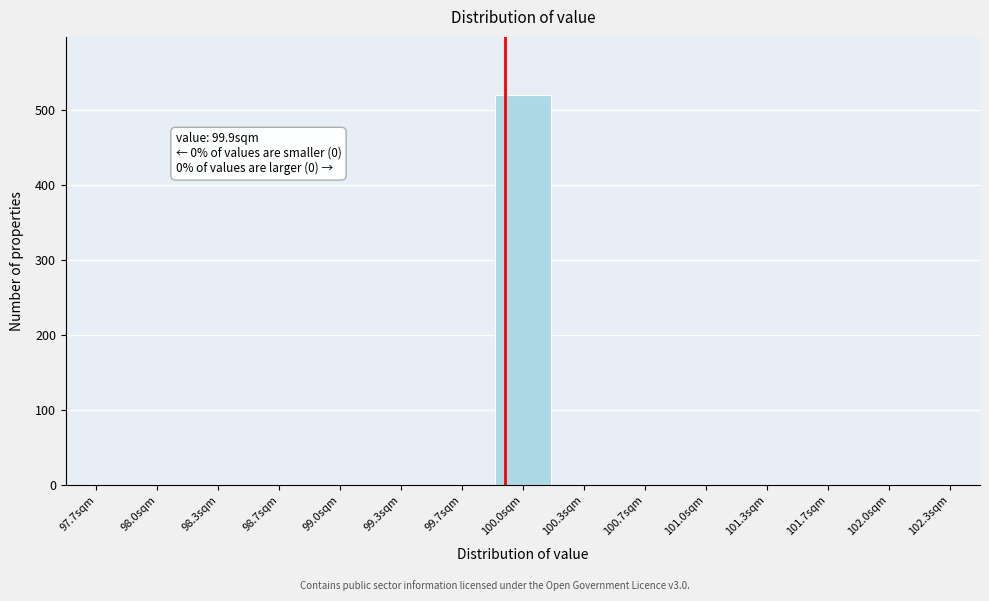

Over which range of the x-axis is the bar tallest?

99.85 to 100.15